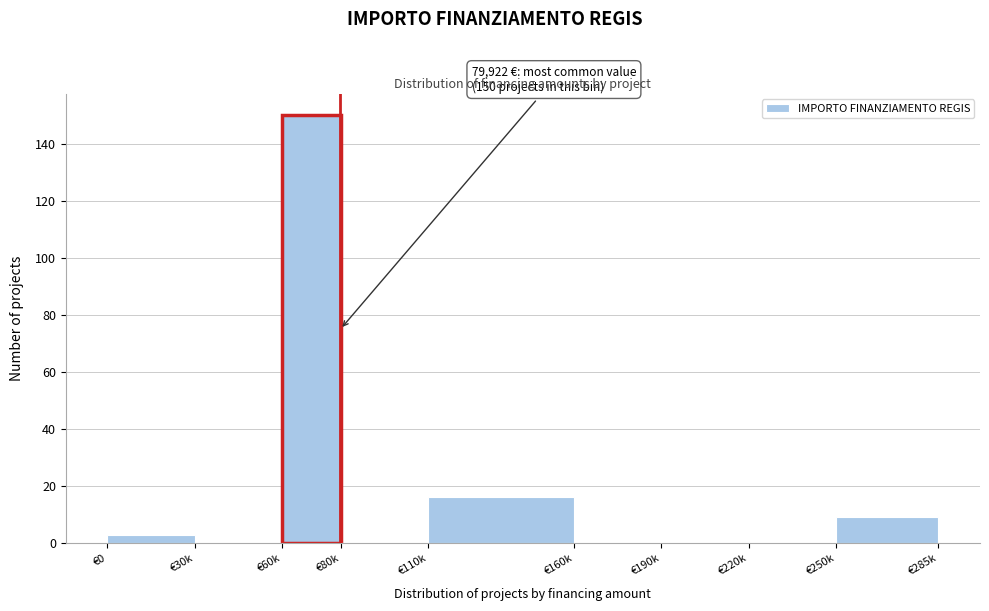

Reading right to left, list all the values displayed in this chart.

€250k=9	€220k=0	€190k=0	€160k=0	€110k=16	€80k=0	€60k=150	€30k=0	€0=3